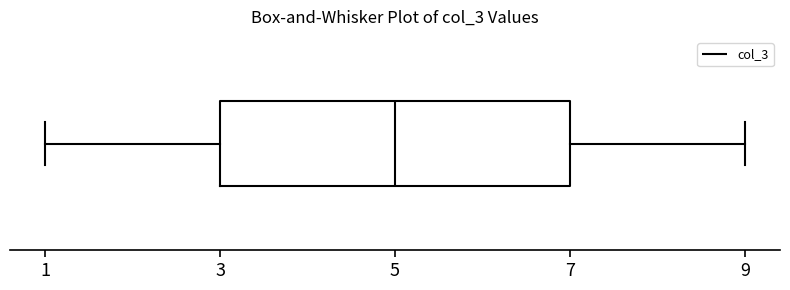

Read this box plot against the x-axis: the position of the median line, the range covered by the box, and the ends of both whiskers. The values are not printed on the chart, so give them approximately, as read against the axis.

median 5, box 3 to 7, whiskers 1 to 9